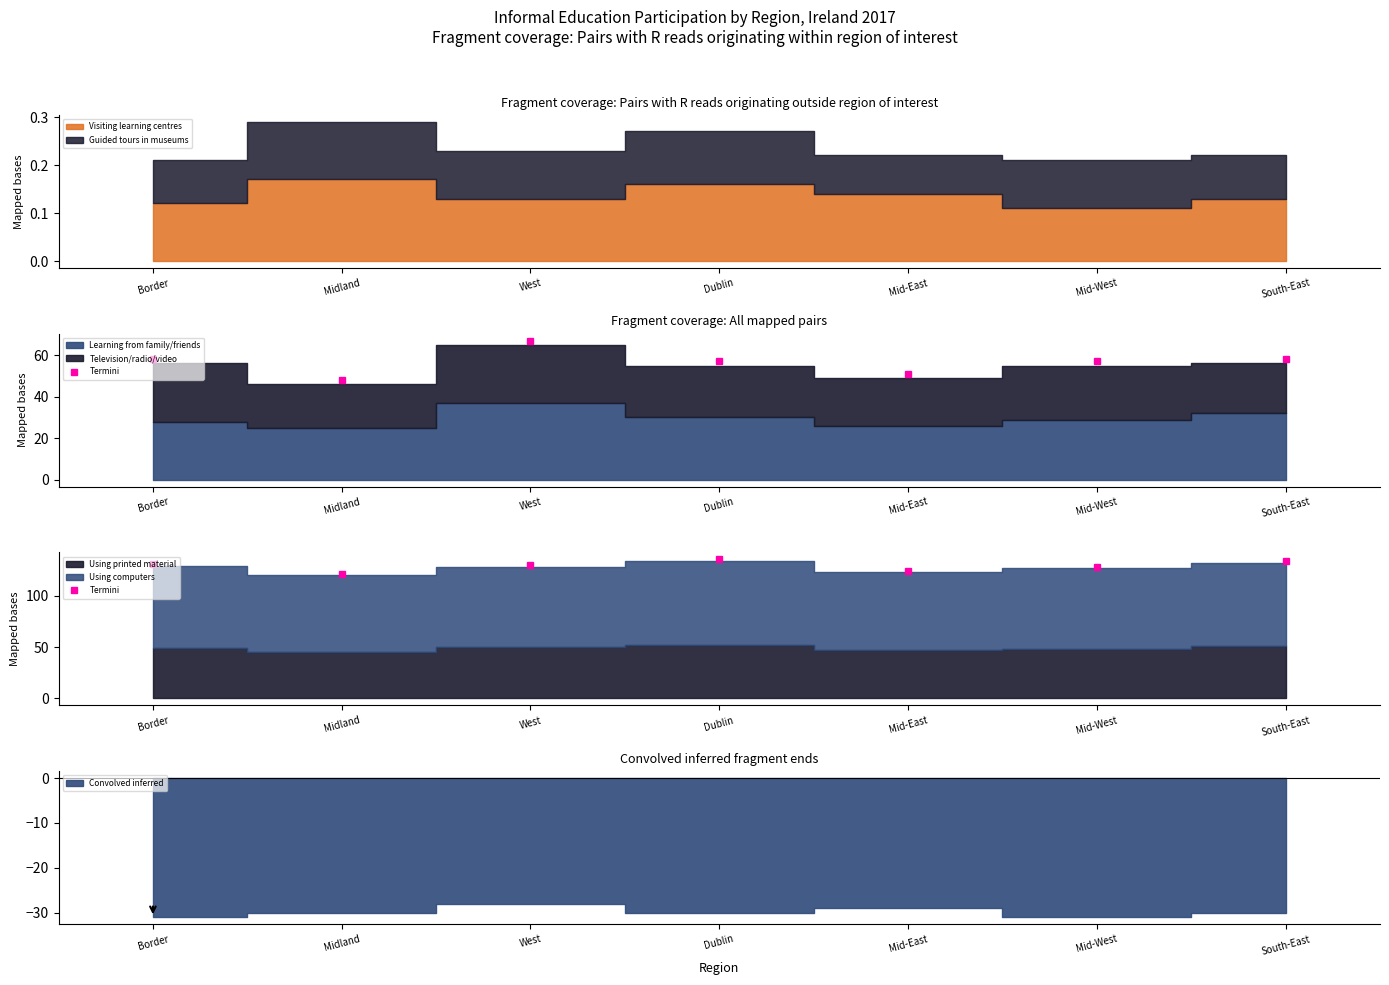

List the labels in order of Using computers value, smallest first.

Midland, Mid-East, West, Mid-West, Border, South-East, Dublin